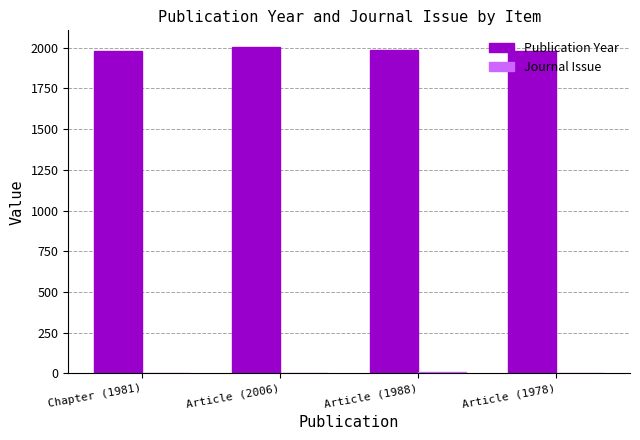

True or false: Publication Year has a value of 2649 at Article (1988).

False